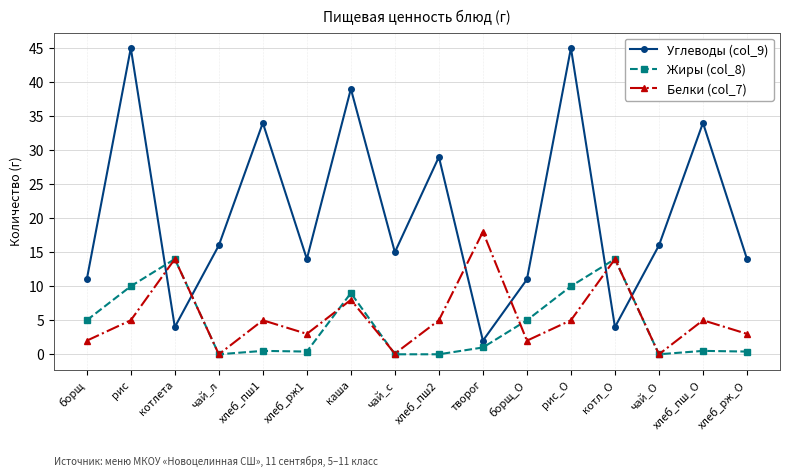

Rank the series by their maximum value, from lowest to highest.

Жиры (col_8), Белки (col_7), Углеводы (col_9)